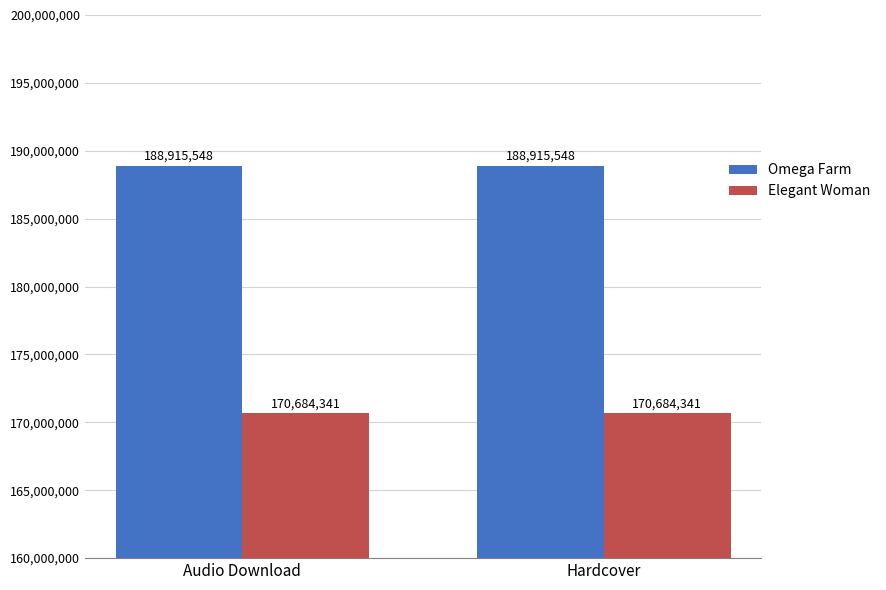

What is the spread (max minus min) of values at Hardcover?

18231207